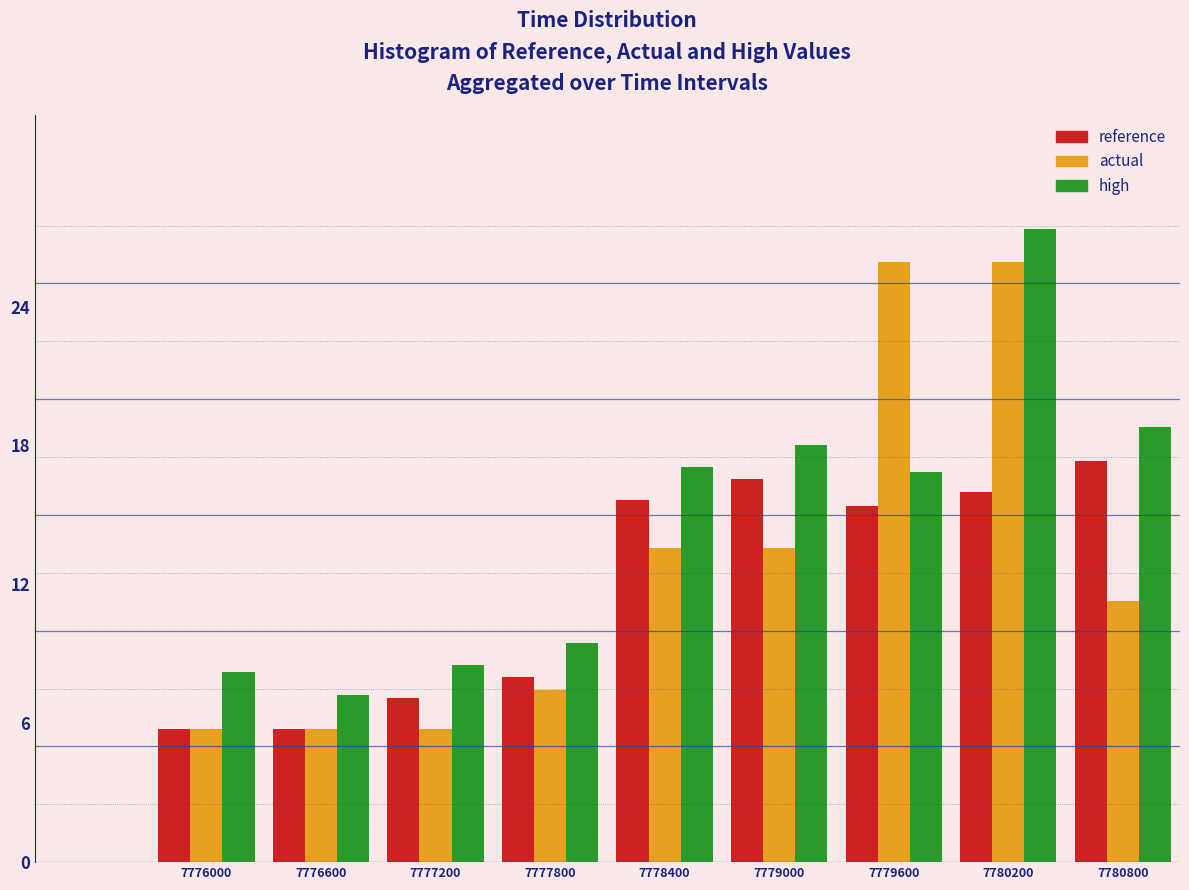

Reading left to right, extract all data points from this chart.

reference: 7776000=5.8	7776600=5.8	7777200=7.1	7777800=8.0	7778400=15.6	7779000=16.6	7779600=15.4	7780200=16.0	7780800=17.3
actual: 7776000=5.8	7776600=5.8	7777200=5.8	7777800=7.4	7778400=13.6	7779000=13.6	7779600=25.9	7780200=25.9	7780800=11.3
high: 7776000=8.2	7776600=7.2	7777200=8.5	7777800=9.4	7778400=17.1	7779000=18.0	7779600=16.8	7780200=27.4	7780800=18.8